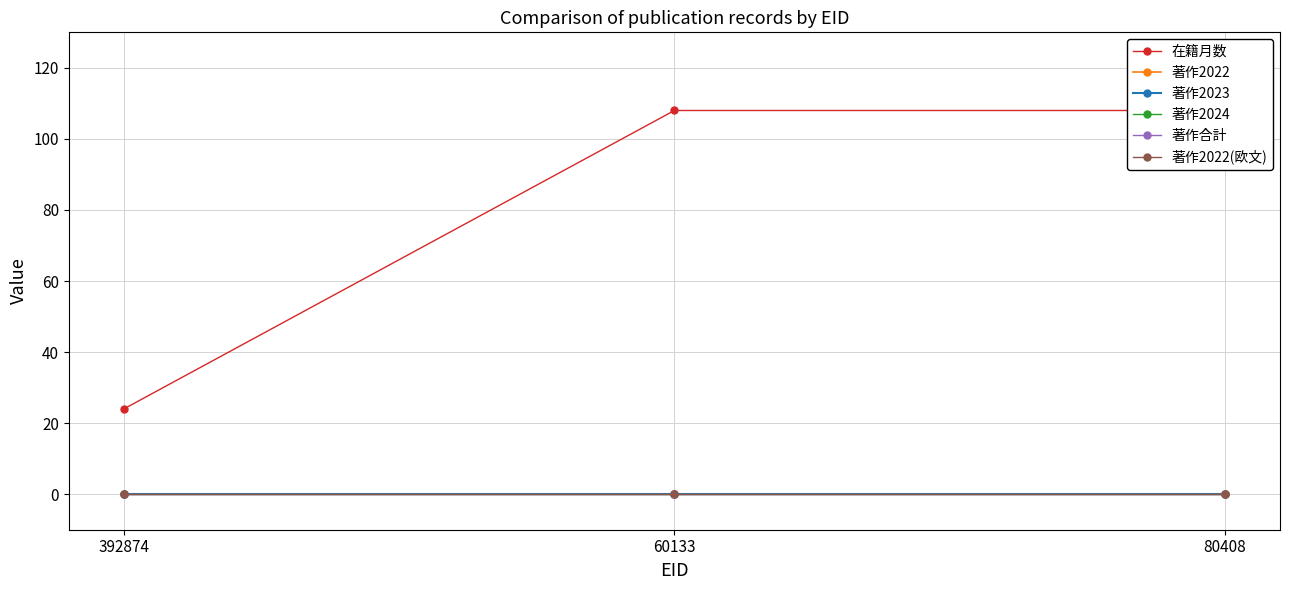

List the series in order of their peak value, lowest first.

著作2022, 著作2023, 著作2024, 著作合計, 著作2022(欧文), 在籍月数